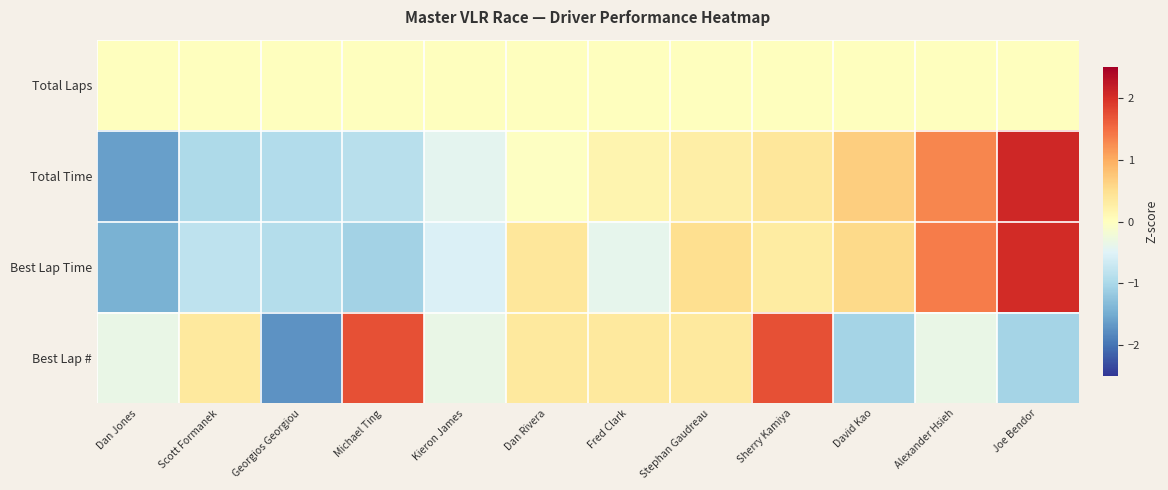

Reading left to right, extract all data points from this chart.

Total Laps: Dan Jones=0.0	Scott Formanek=0.0	Georgios Georgiou=0.0	Michael Ting=0.0	Kieron James=0.0	Dan Rivera=0.0	Fred Clark=0.0	Stephan Gaudreau=0.0	Sherry Kamiya=0.0	David Kao=0.0	Alexander Hsieh=0.0	Joe Bendor=0.0
Total Time: Dan Jones=-1.6	Scott Formanek=-1.0	Georgios Georgiou=-0.9	Michael Ting=-0.9	Kieron James=-0.4	Dan Rivera=-0.0	Fred Clark=0.2	Stephan Gaudreau=0.3	Sherry Kamiya=0.4	David Kao=0.7	Alexander Hsieh=1.3	Joe Bendor=2.1
Best Lap Time: Dan Jones=-1.4	Scott Formanek=-0.8	Georgios Georgiou=-0.9	Michael Ting=-1.1	Kieron James=-0.5	Dan Rivera=0.4	Fred Clark=-0.4	Stephan Gaudreau=0.5	Sherry Kamiya=0.3	David Kao=0.6	Alexander Hsieh=1.4	Joe Bendor=2.0
Best Lap #: Dan Jones=-0.3	Scott Formanek=0.3	Georgios Georgiou=-1.7	Michael Ting=1.7	Kieron James=-0.3	Dan Rivera=0.3	Fred Clark=0.3	Stephan Gaudreau=0.3	Sherry Kamiya=1.7	David Kao=-1.0	Alexander Hsieh=-0.3	Joe Bendor=-1.0